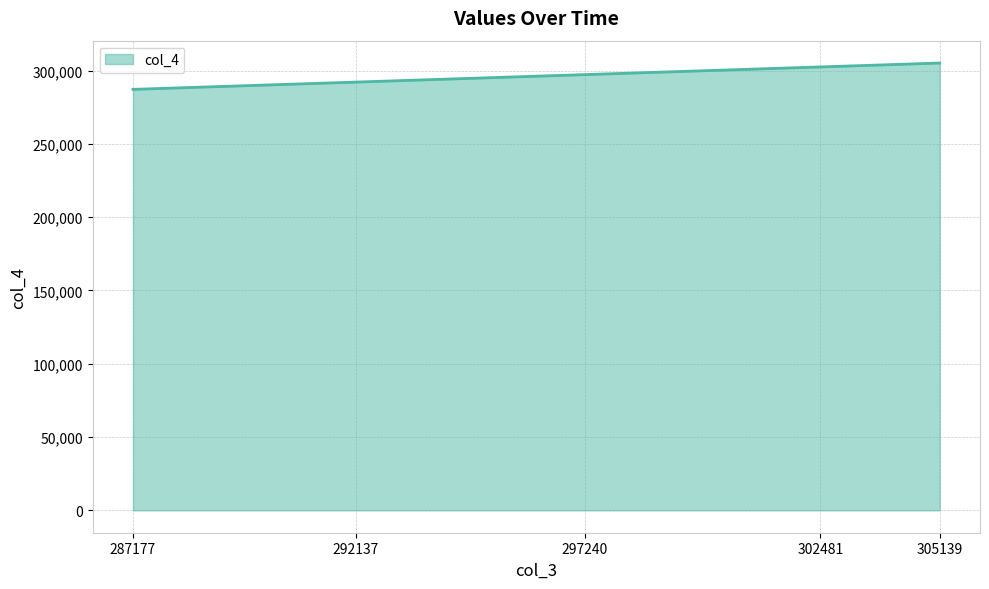

Reading right to left, list all the values displayed in this chart.

305139	302481	297240	292137	287177